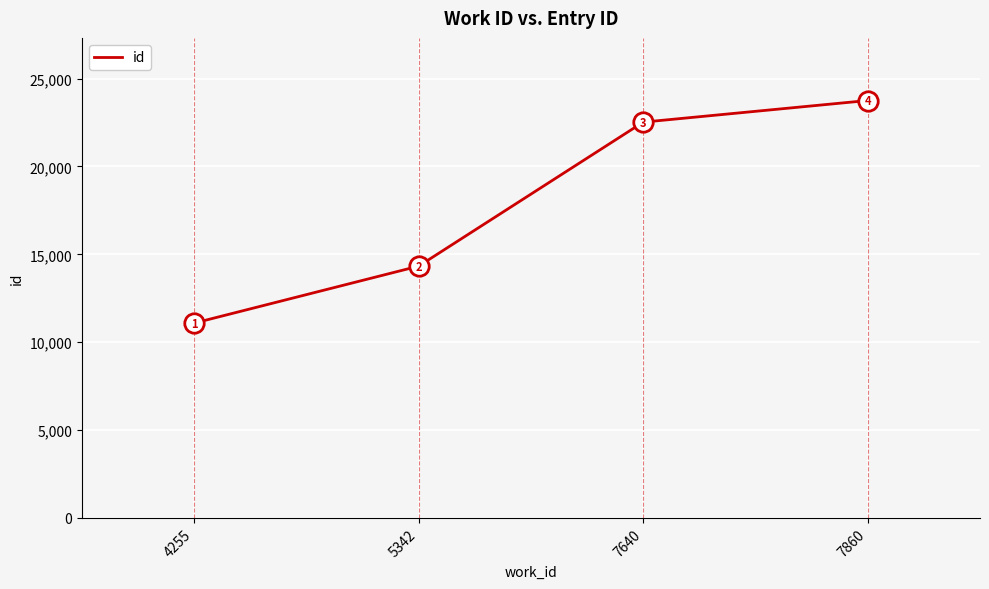

Rank the categories by value from highest to lowest.

7860, 7640, 5342, 4255